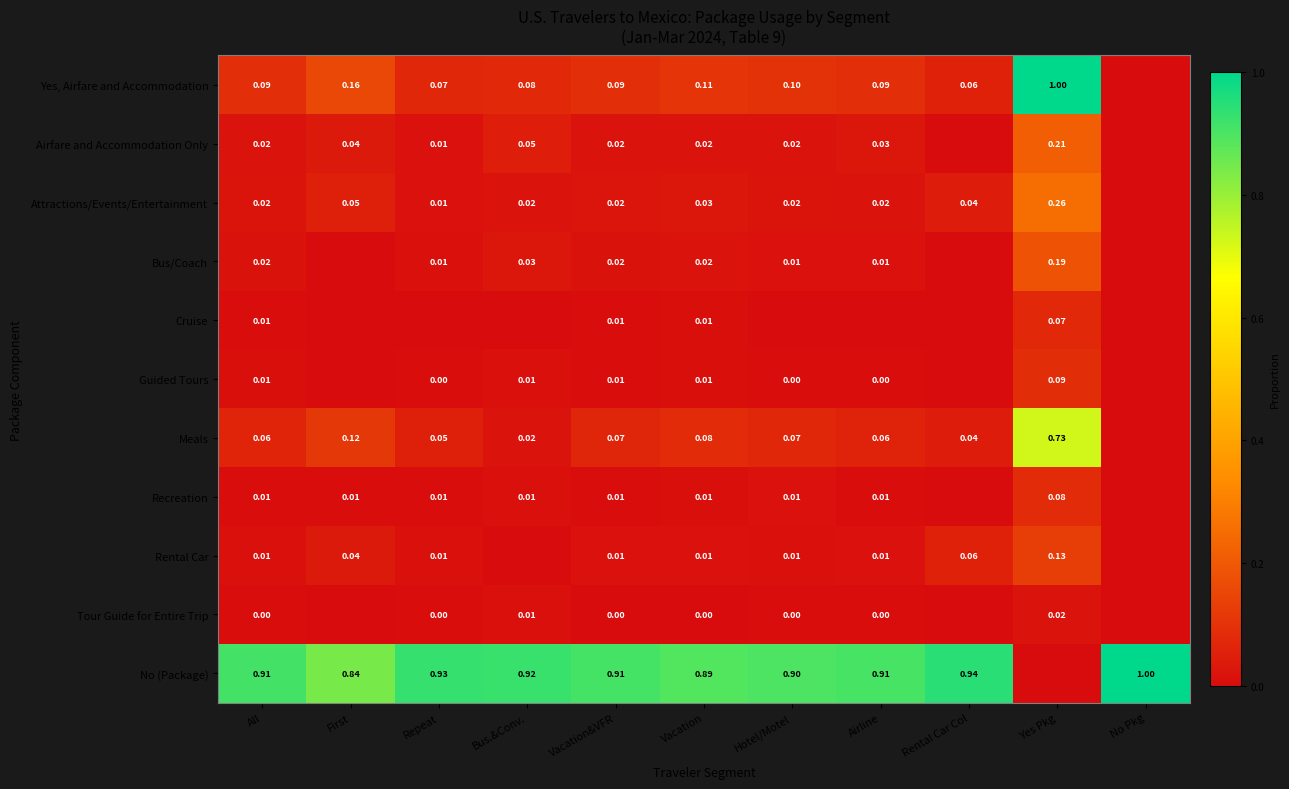

Is the value of No (Package) at Rental Car Col greater than the value of Attractions/Events/Entertainment at All?

Yes